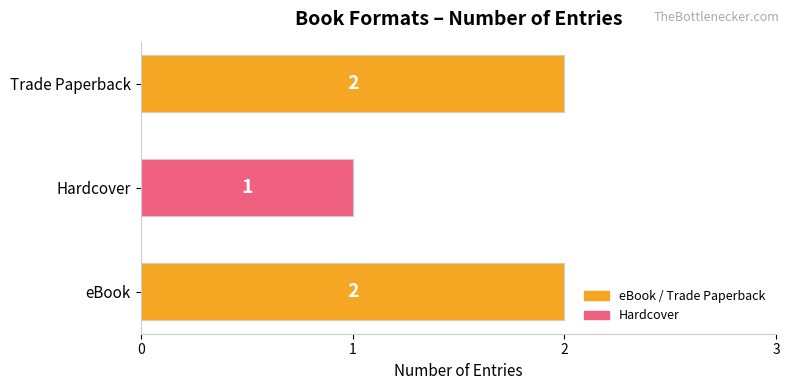

At which label is the value closest to 1?

Hardcover